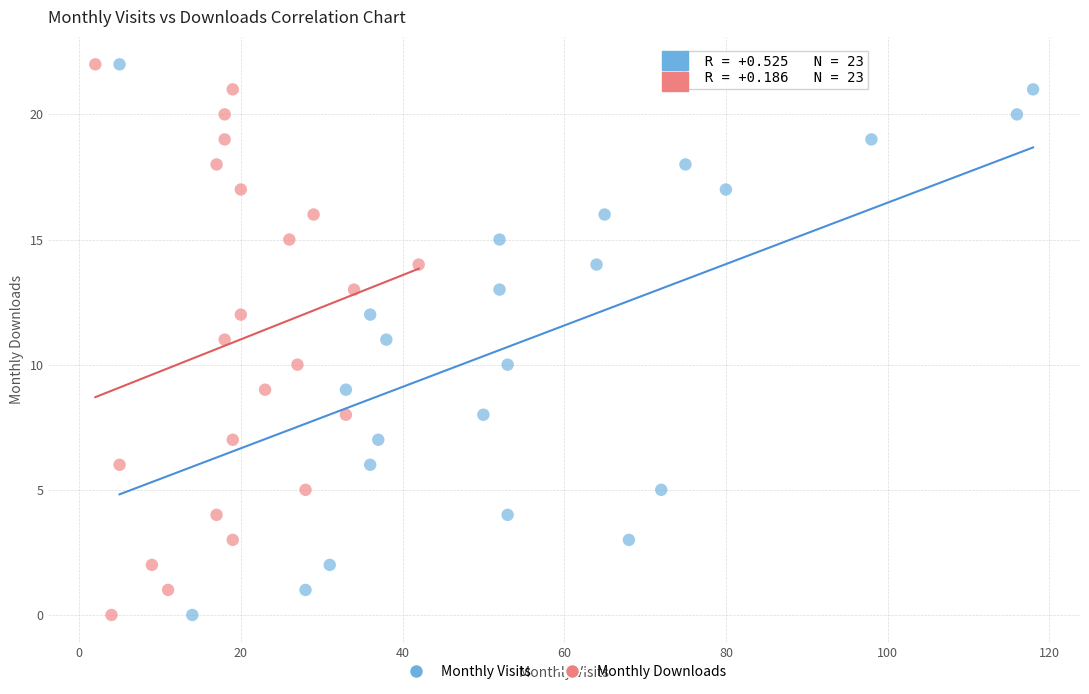

What are all the series names shown in the legend?

Monthly Visits, Monthly Downloads